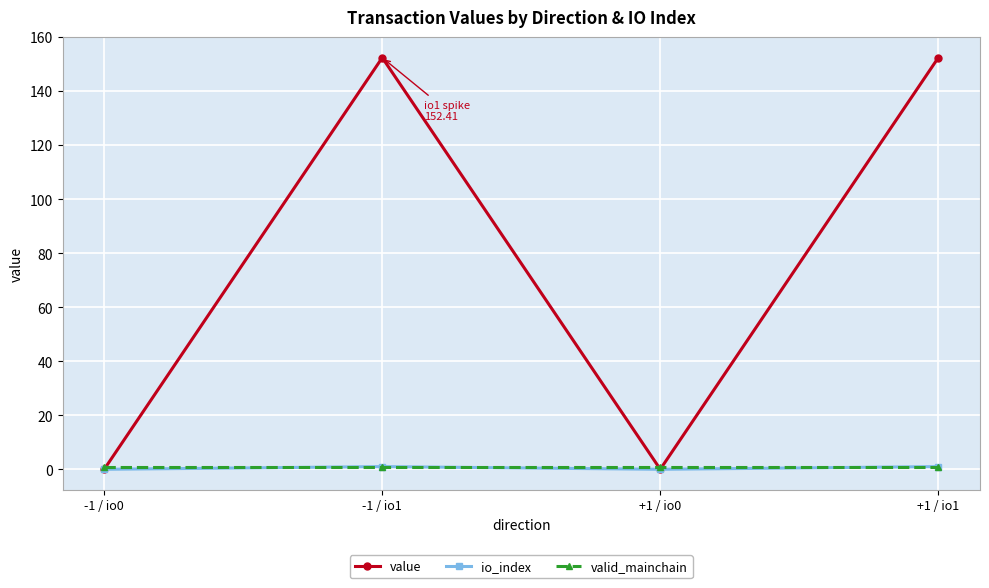

At which category does value reach its first local peak?

-1 / io1